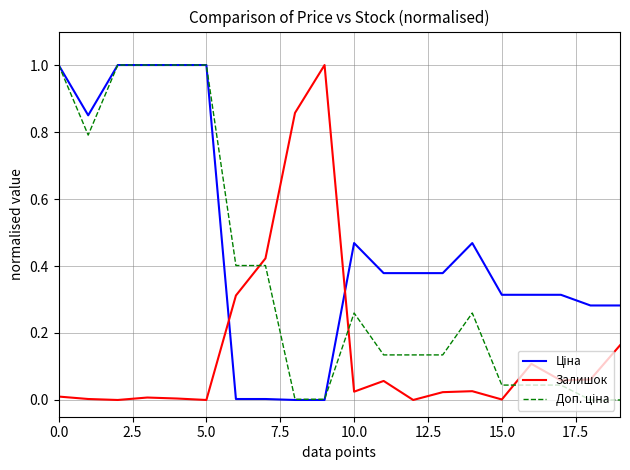

After their last crossing, which series has the higher values: Залишок or Доп. ціна?

Залишок